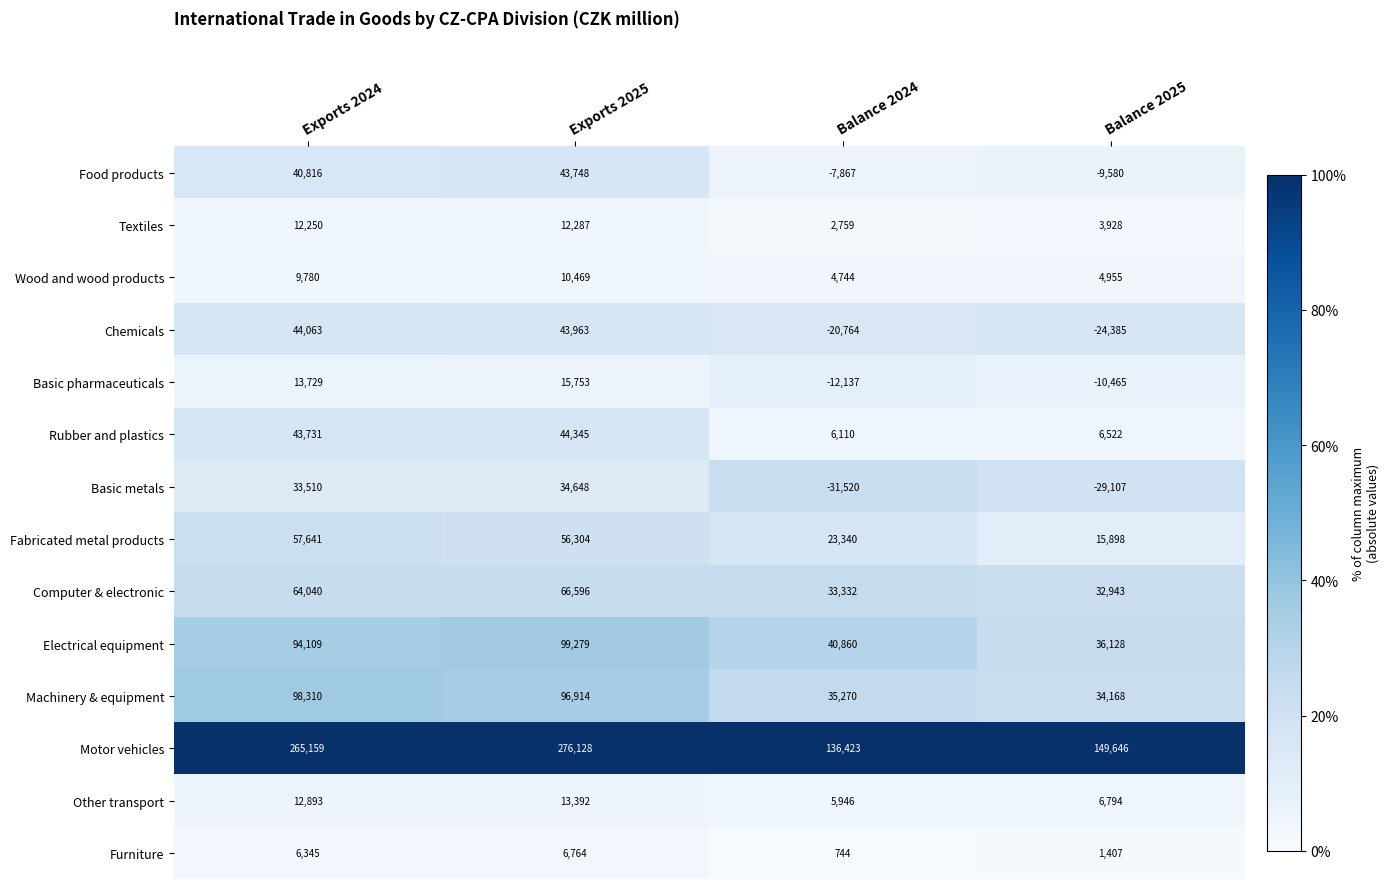

Rank the series by their maximum value, from lowest to highest.

Furniture, Wood and wood products, Textiles, Other transport, Basic pharmaceuticals, Basic metals, Food products, Chemicals, Rubber and plastics, Fabricated metal products, Computer & electronic, Machinery & equipment, Electrical equipment, Motor vehicles